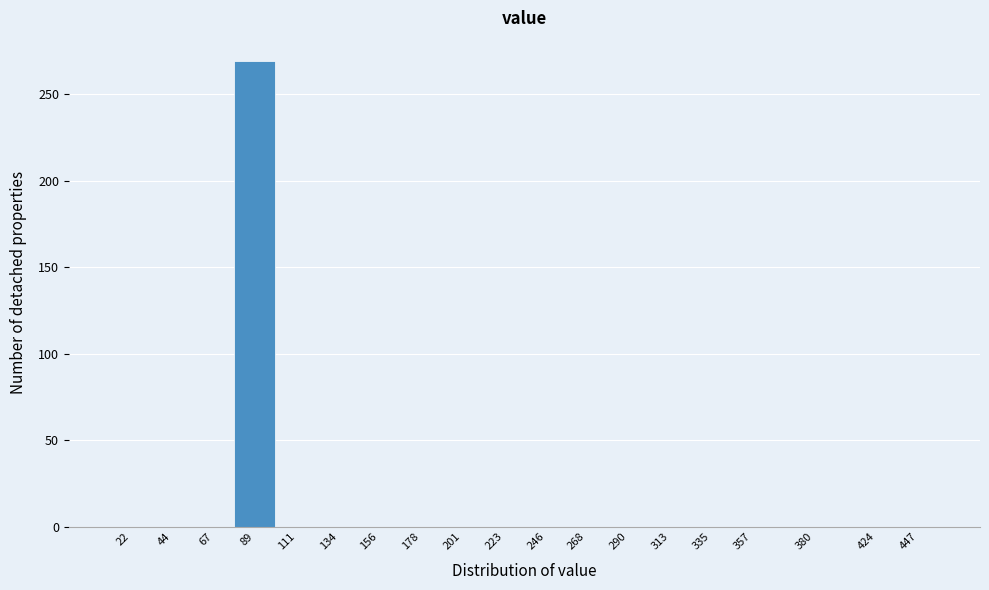

Reading left to right, what are all the values shown in this chart?

22=0	44=0	67=0	89=269	111=0	134=0	156=0	178=0	201=0	223=0	246=0	268=0	290=0	313=0	335=0	357=0	380=0	424=0	447=0